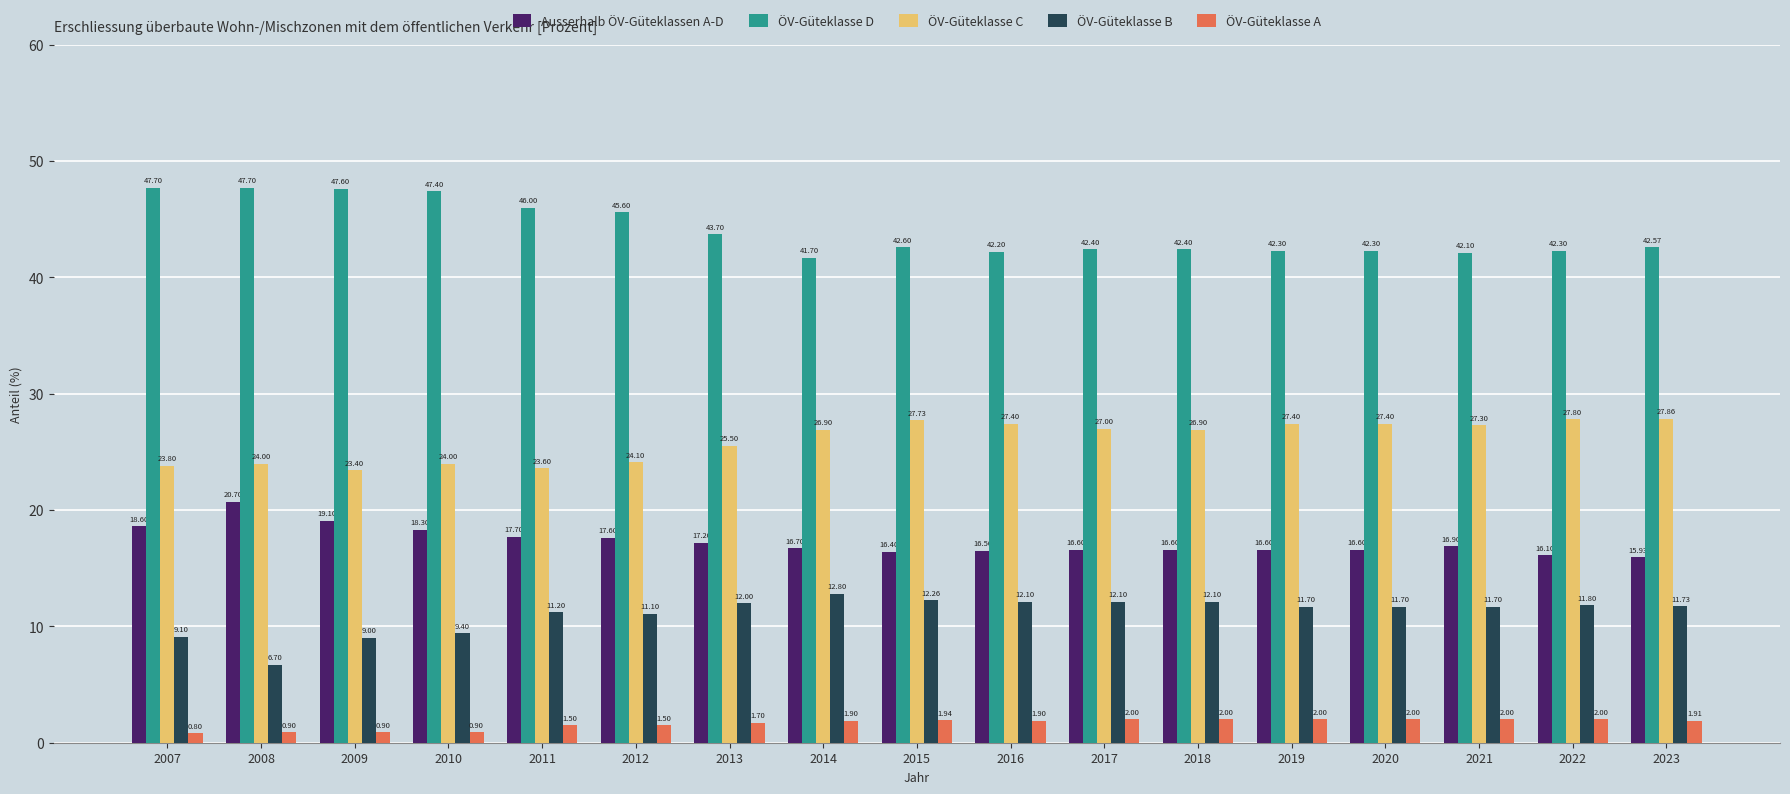

What is the difference between the second highest and minimum values in the Ausserhalb ÖV-Güteklassen A-D series?

3.2